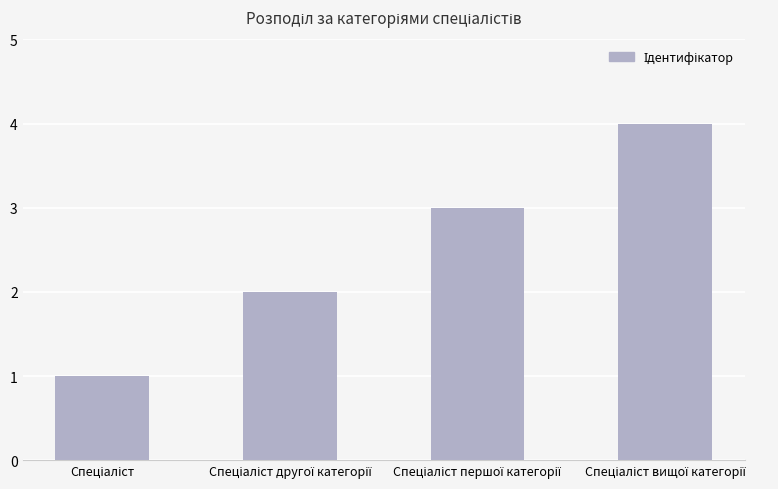

What is the maximum value shown in the chart?

4